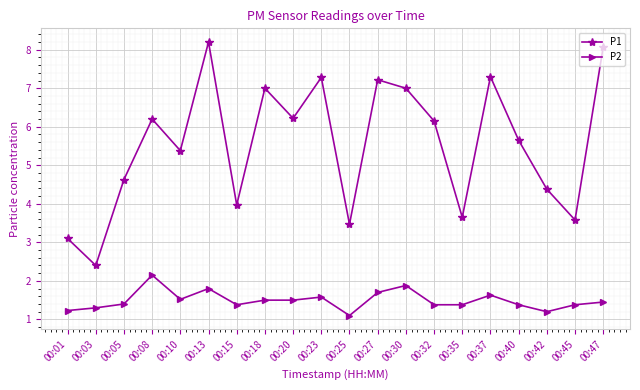

True or false: P2 and P1 cross at least once.

False